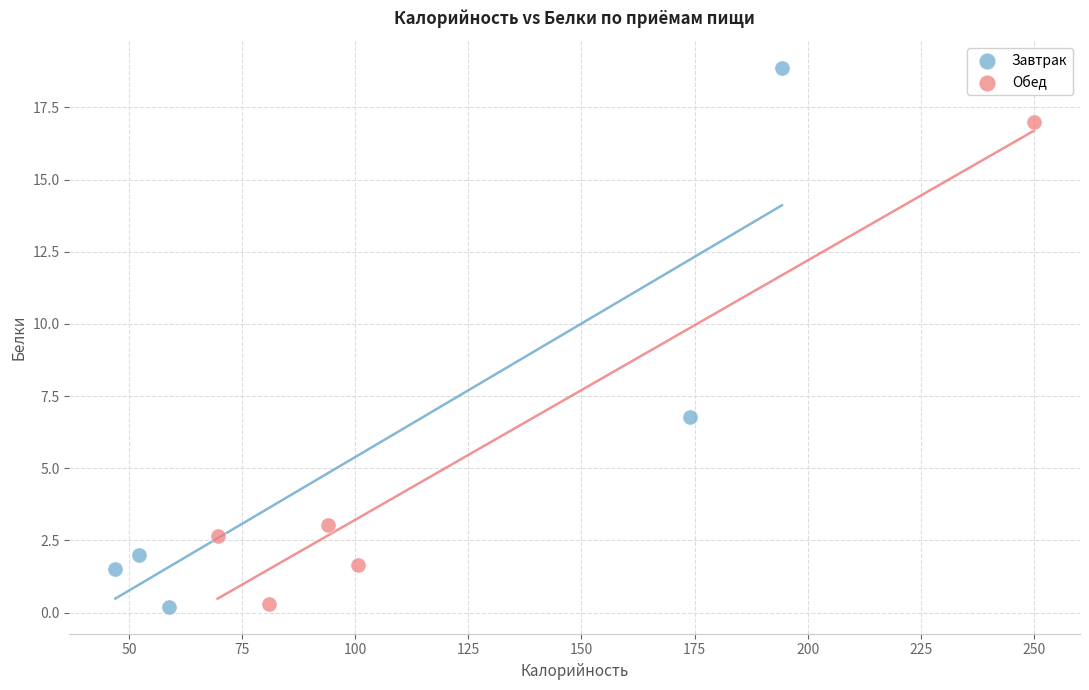

What are all the series names shown in the legend?

Завтрак, Обед